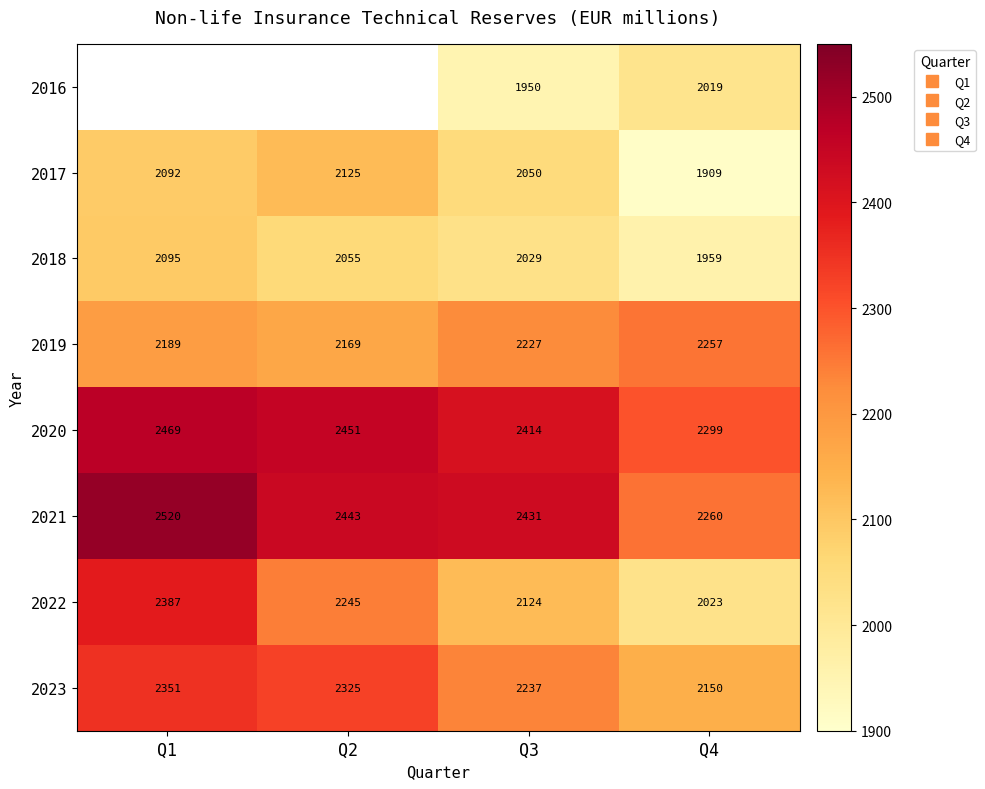

Between Q1 and Q4, which series saw the biggest shift?

2022